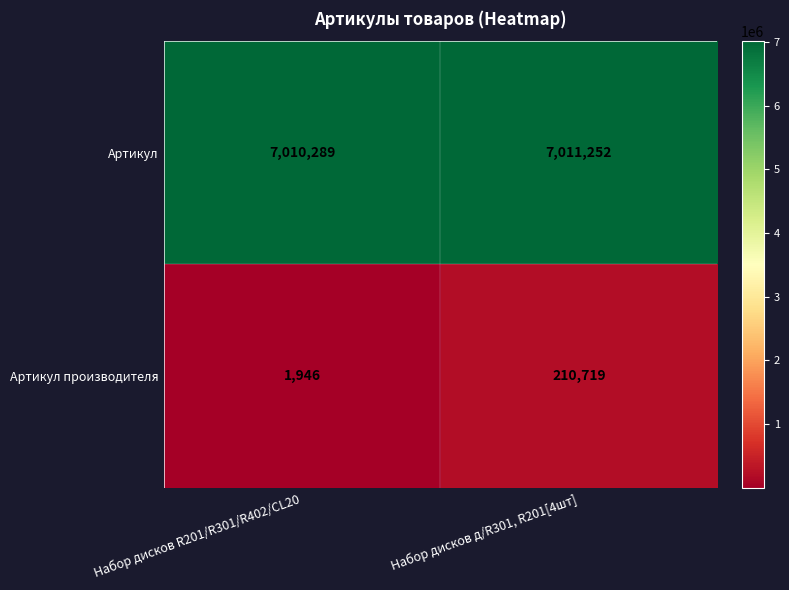

Reading left to right, transcribe all the data shown in this chart.

Артикул: Набор дисков R201/R301/R402/CL20=7010289	Набор дисков д/R301, R201[4шт]=7011252
Артикул производителя: Набор дисков R201/R301/R402/CL20=1946	Набор дисков д/R301, R201[4шт]=210719